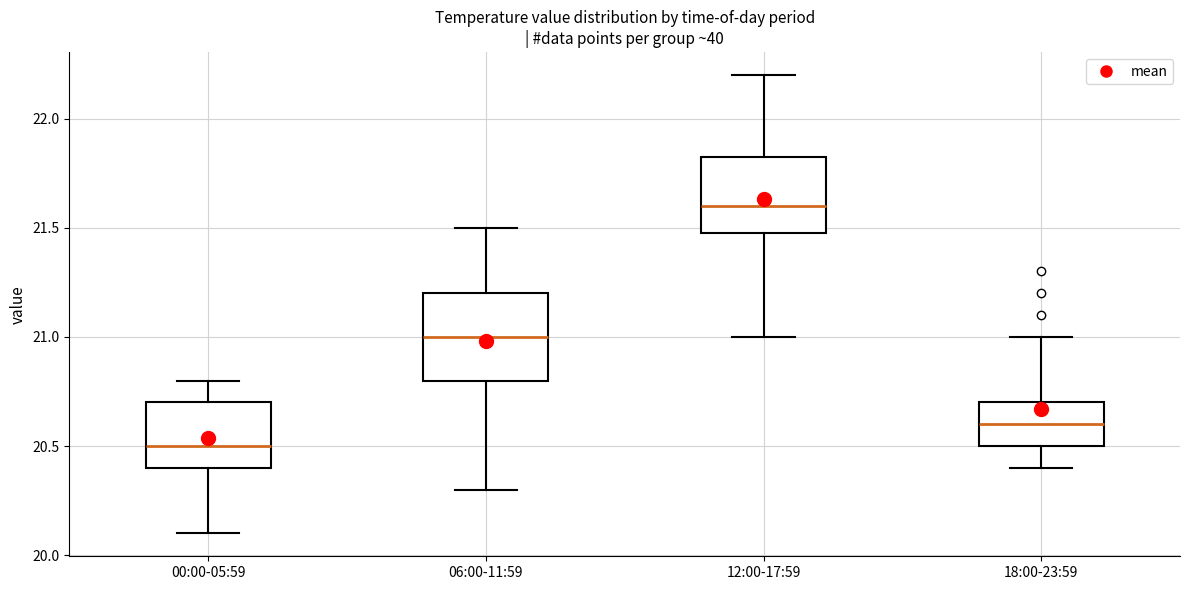

Comparing the boxes themselves (not the whiskers), which one is the tallest?

06:00-11:59